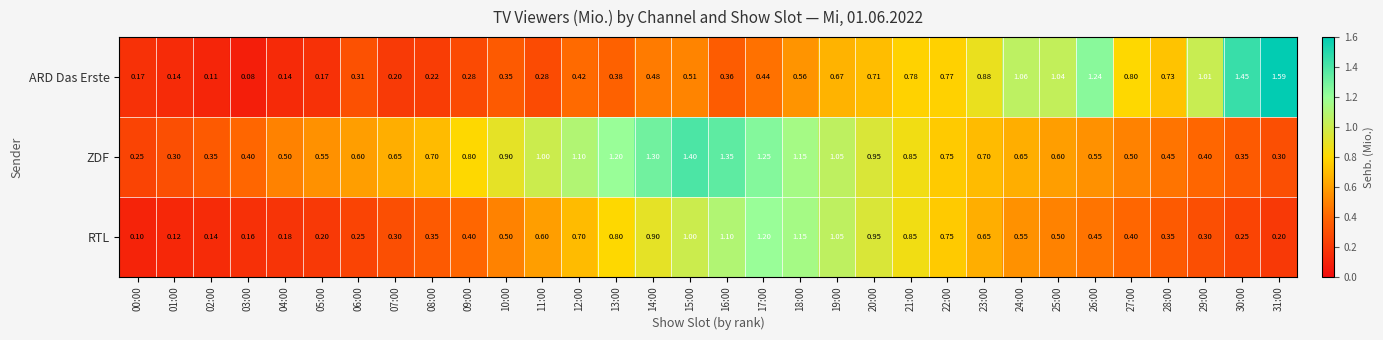

Which series has the widest spread of values?

ARD Das Erste